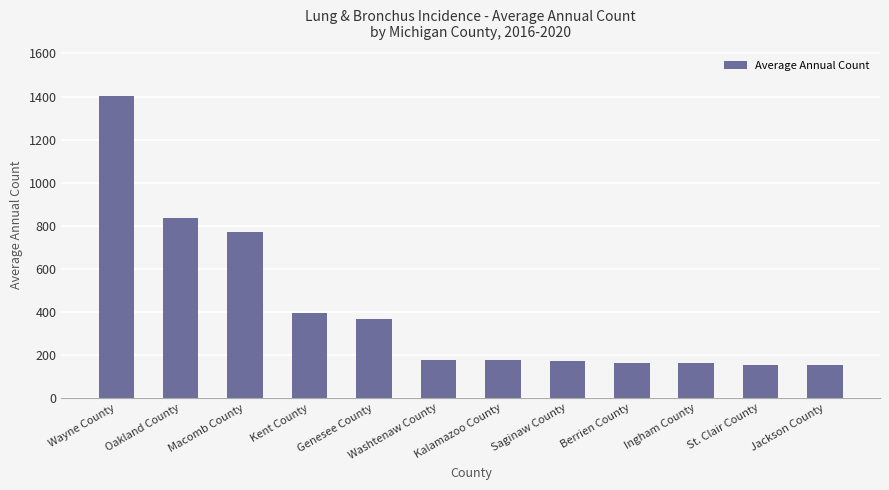

What is the label of the 10th bar from the right?

Macomb County